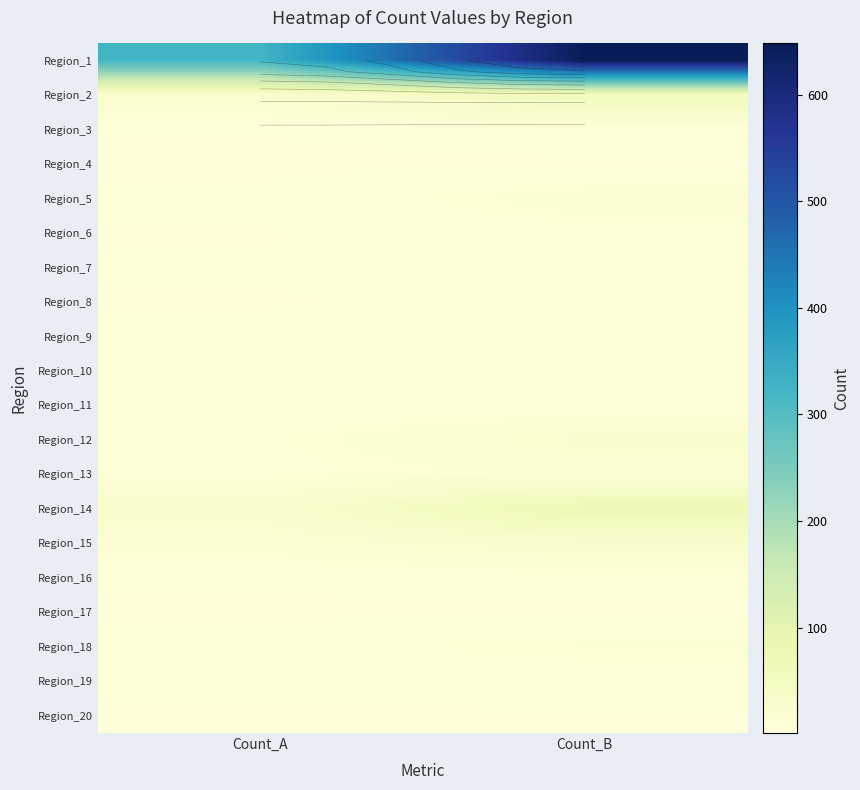

Rank the series at Count_B from lowest to highest value.

Region_17, Region_4, Region_20, Region_8, Region_7, Region_11, Region_19, Region_10, Region_3, Region_16, Region_6, Region_9, Region_18, Region_13, Region_5, Region_12, Region_15, Region_2, Region_14, Region_1